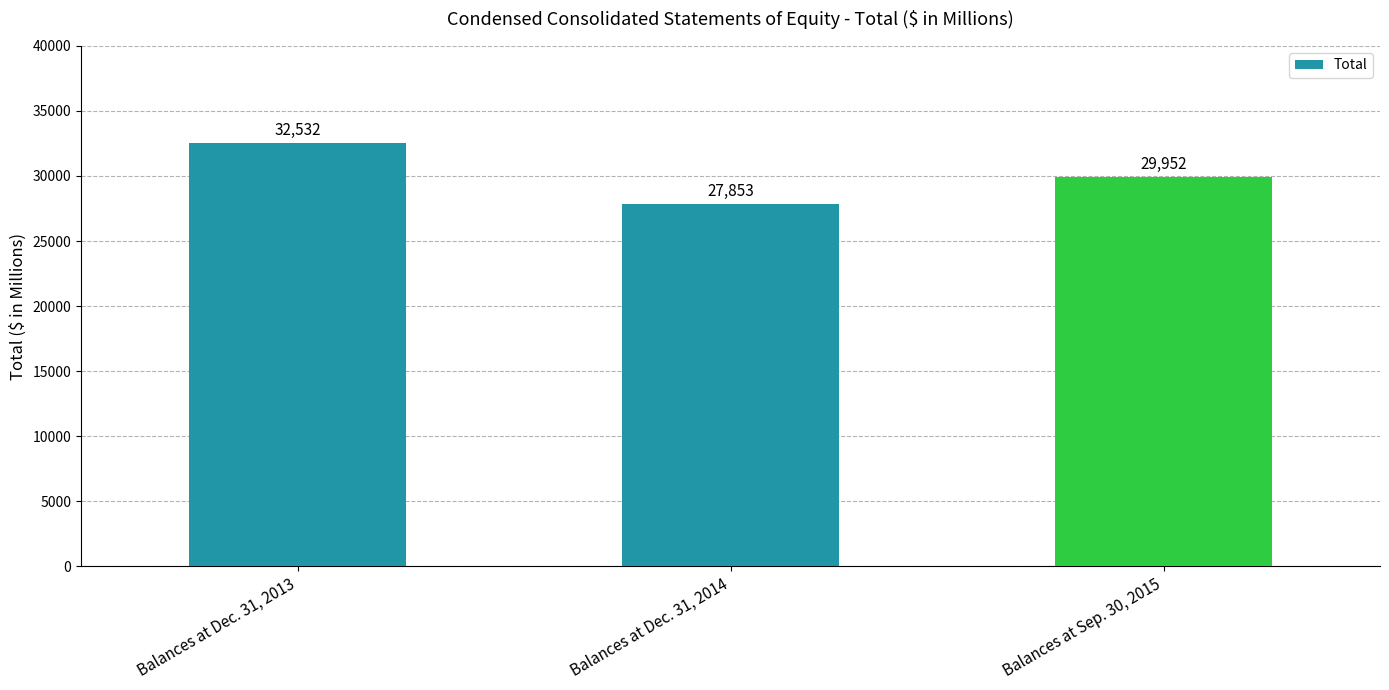

Rank the categories by value from highest to lowest.

Balances at Dec. 31, 2013, Balances at Sep. 30, 2015, Balances at Dec. 31, 2014